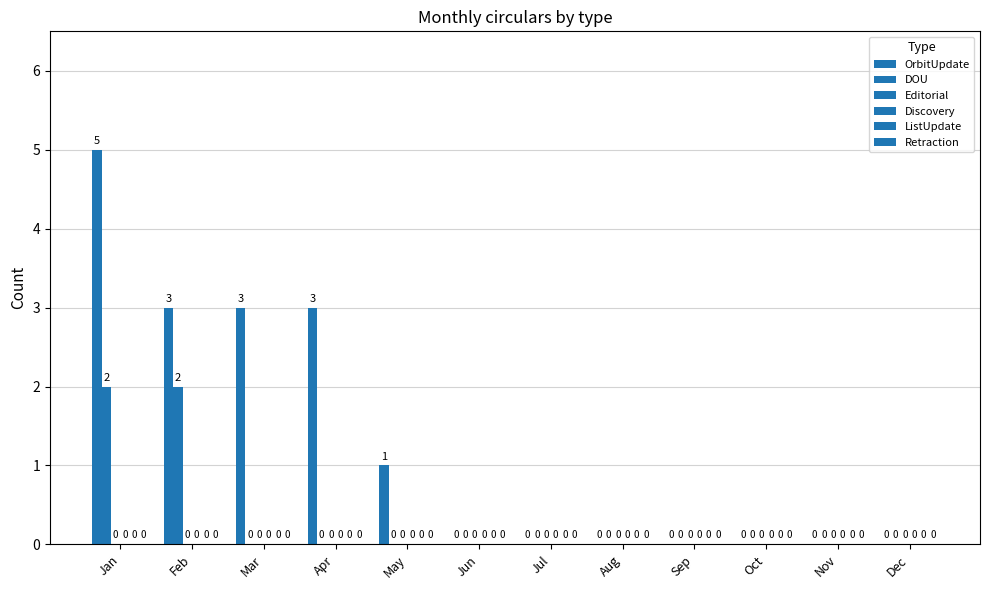

Which series has the widest spread of values?

OrbitUpdate